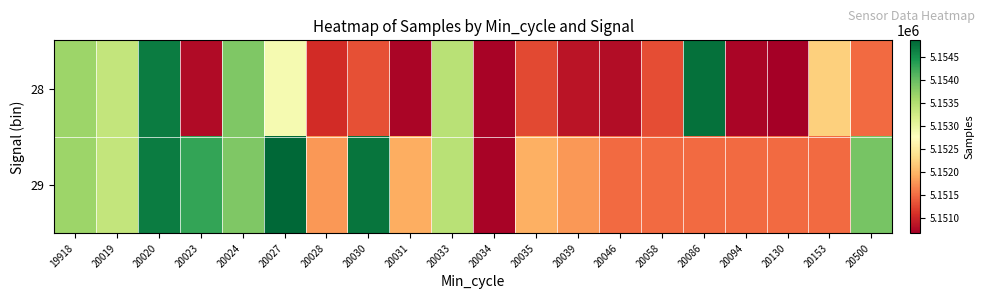

How many distinct data groups are displayed?

2